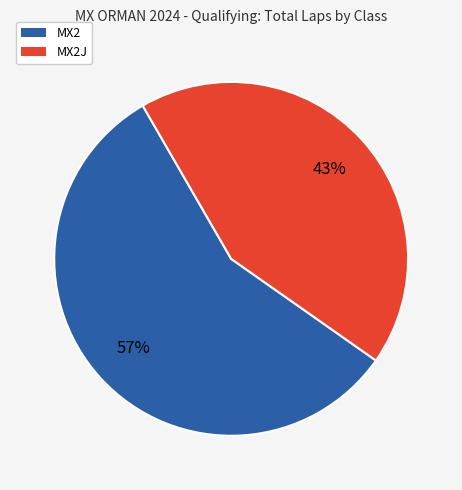

To the nearest percent, what is the difference between the MX2 and MX2J slice percentages?

14%